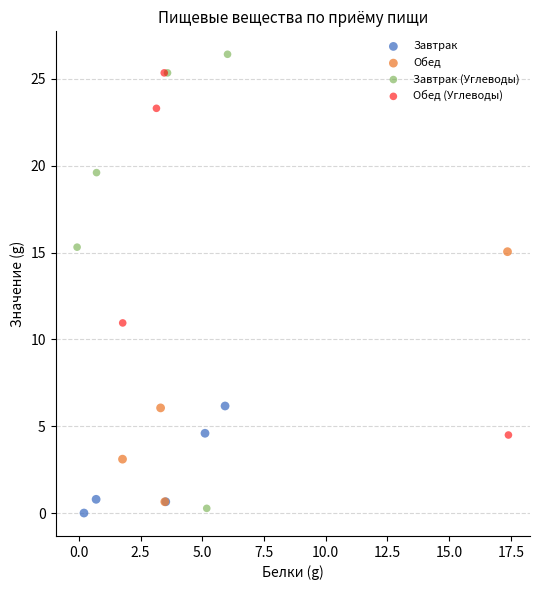

Which series has the largest Y range (max minus min)?

Завтрак (Углеводы)